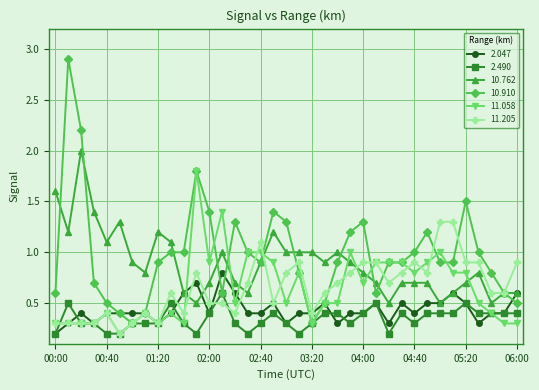

What is the difference between the maximum and minimum values in the 11.058 series?

1.6